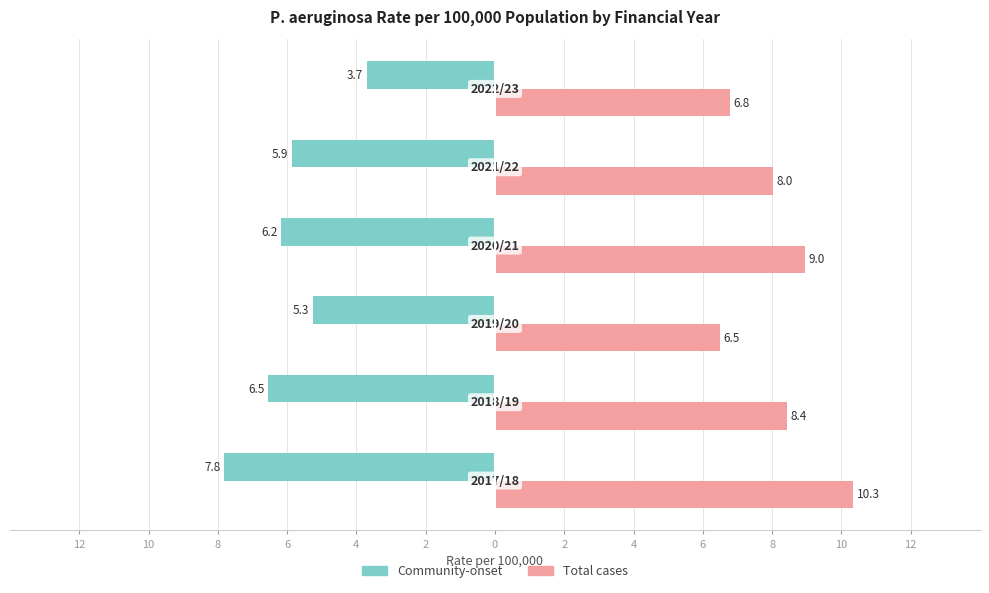

What is the value of the Total cases bar at the 6th from the left?

6.8